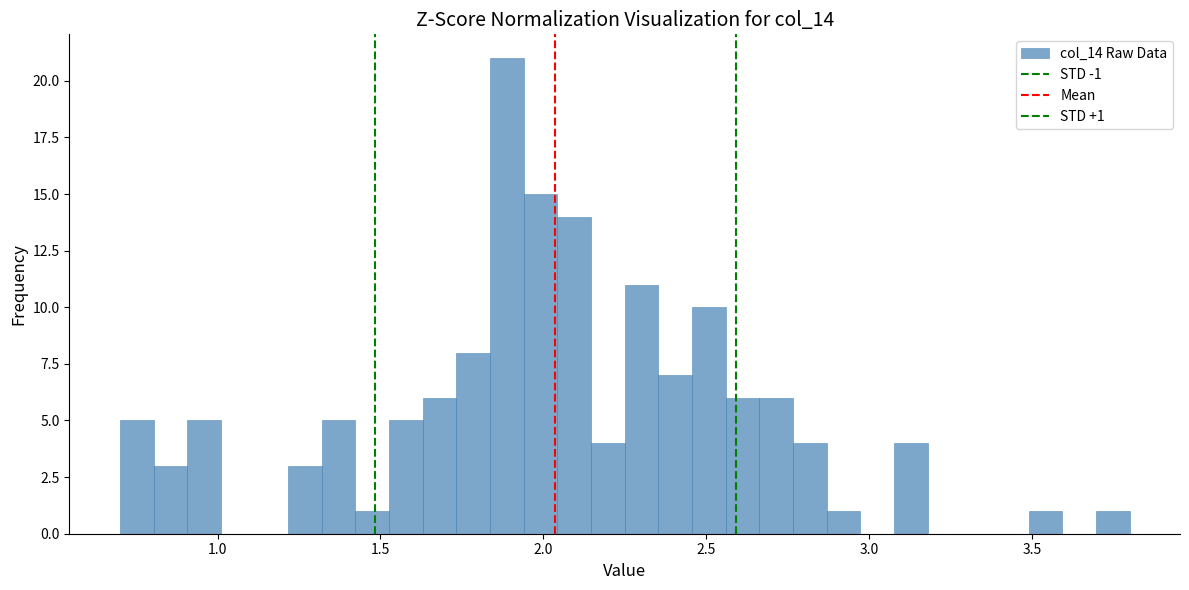

Read against the x-axis, roughly where is the centre of the tallest bar?

1.90